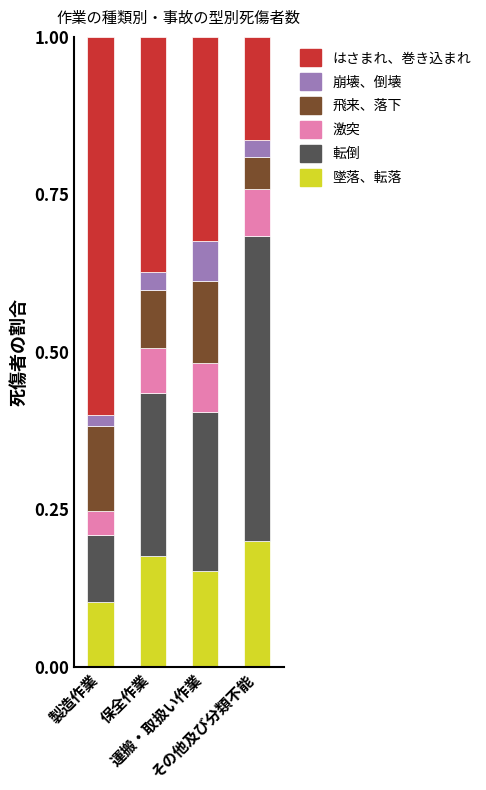

What is the total value across all series at 製造作業?

1.0